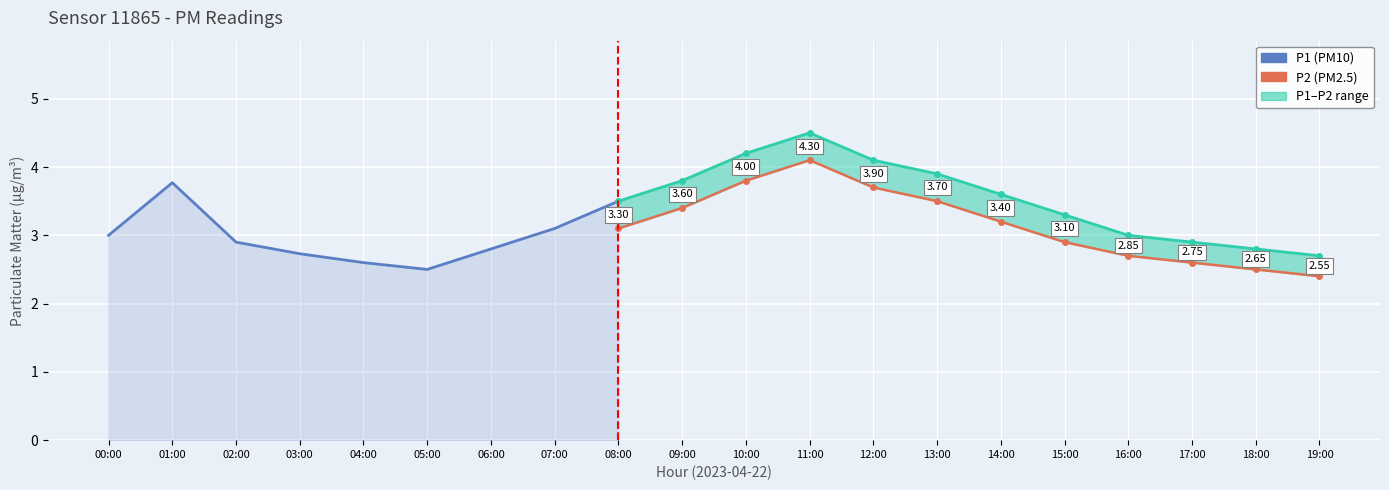

True or false: P1 and P2 intersect in this chart.

False